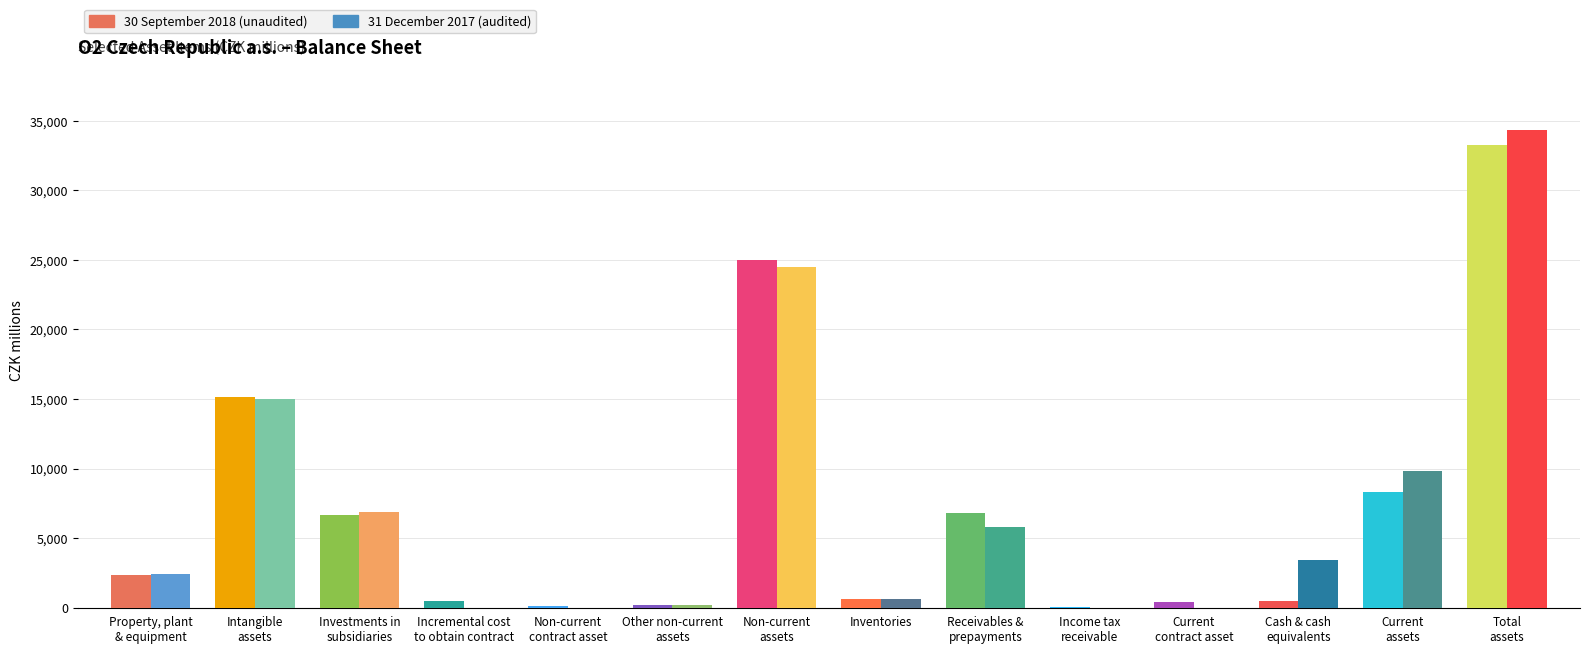

What is the approximate value of 30 September 2018 at Receivables &
prepayments?

6773